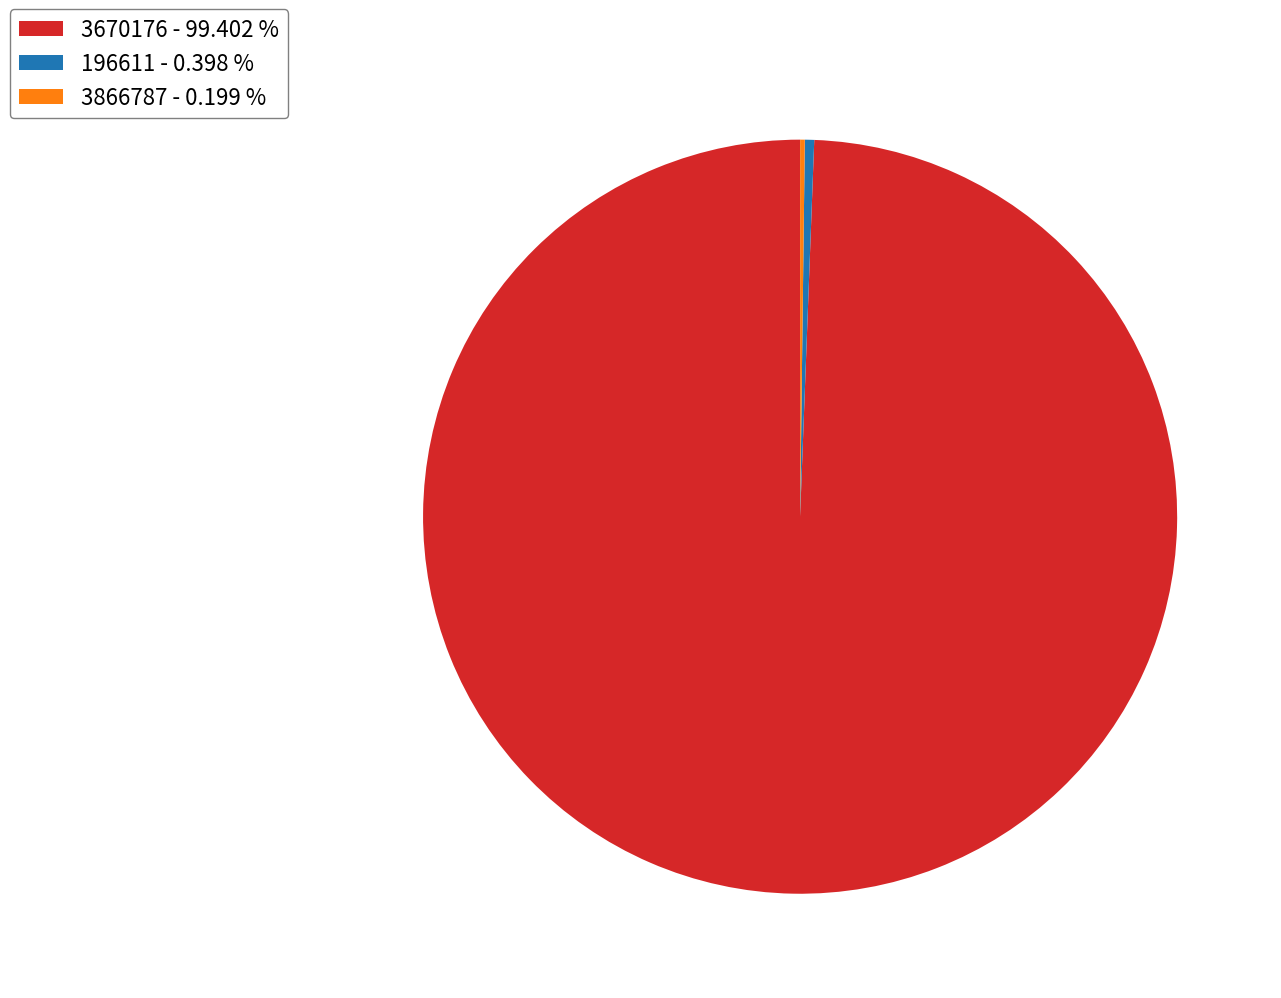

Does any single category account for the majority?

Yes